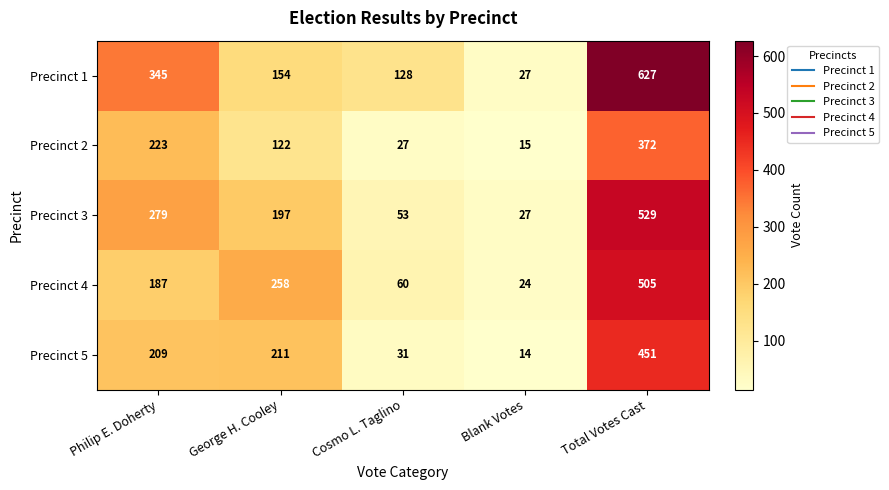

How many values in the Precinct 4 series are below 187?

2